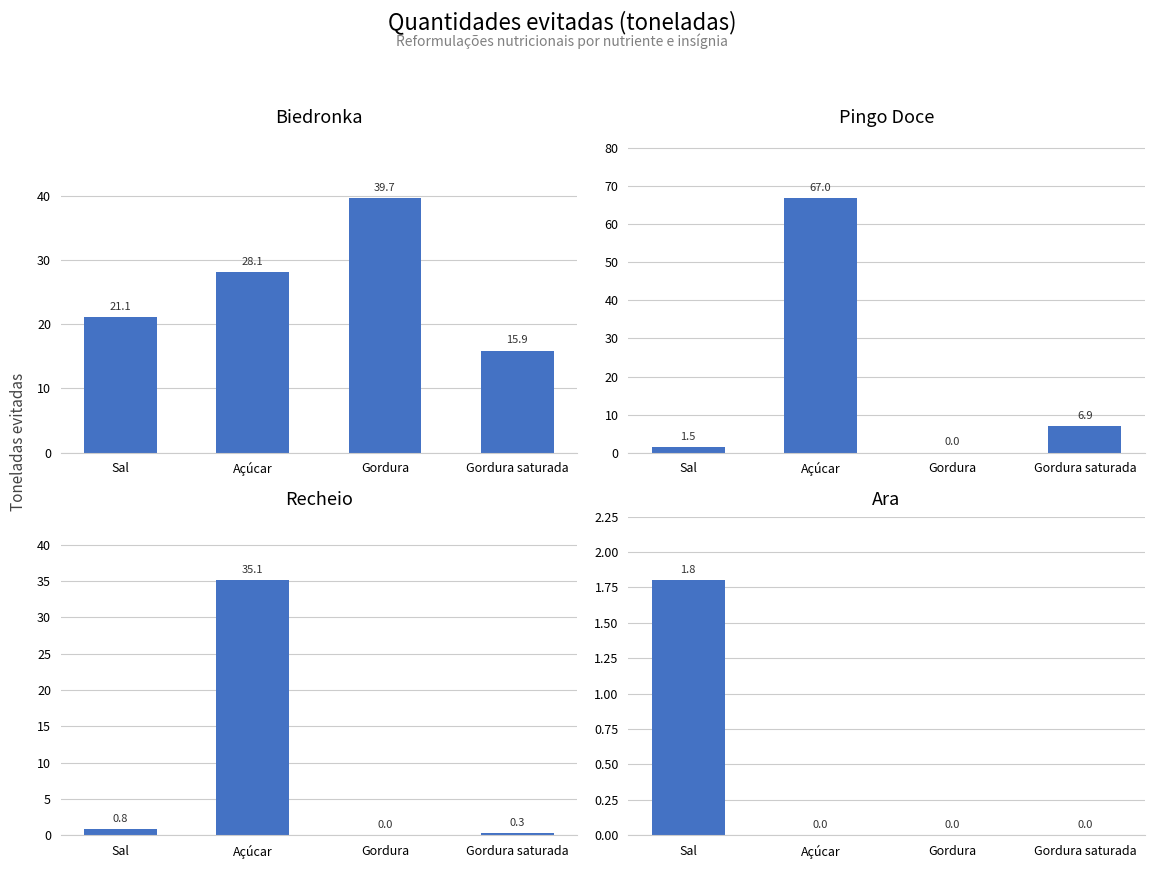

What is the label of the 2nd bar from the left?

Açúcar